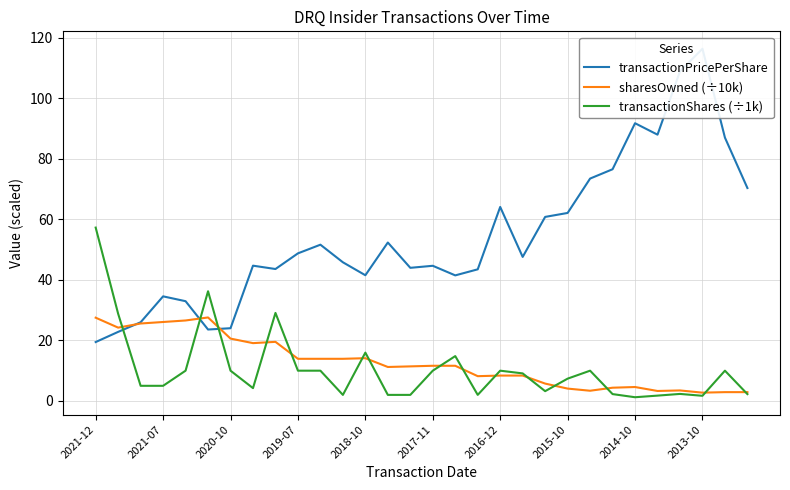

What is the value of the transactionShares (÷1k) point at the 20th from the left?

9.1